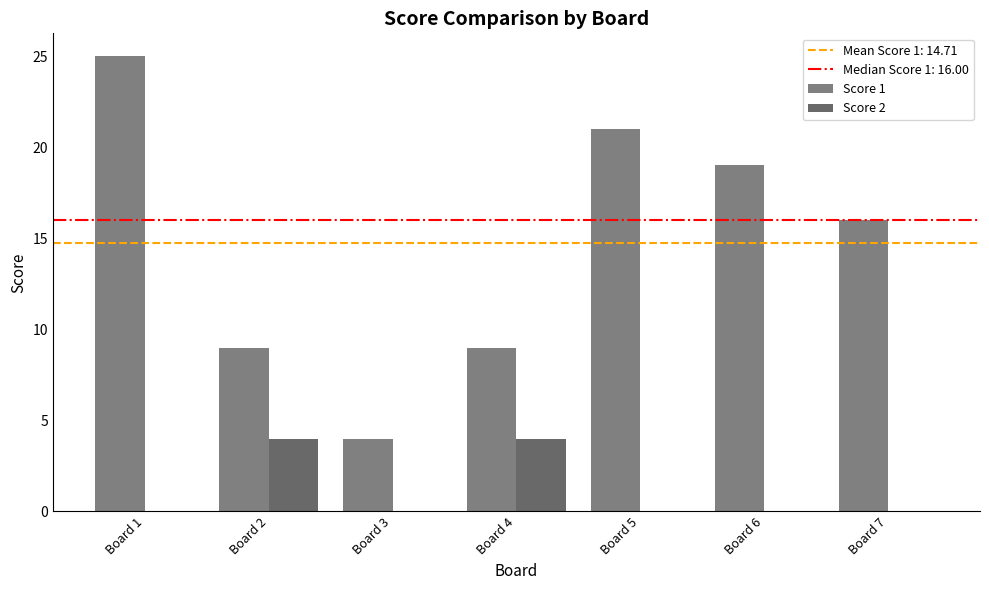

How many groups of bars are there?

7